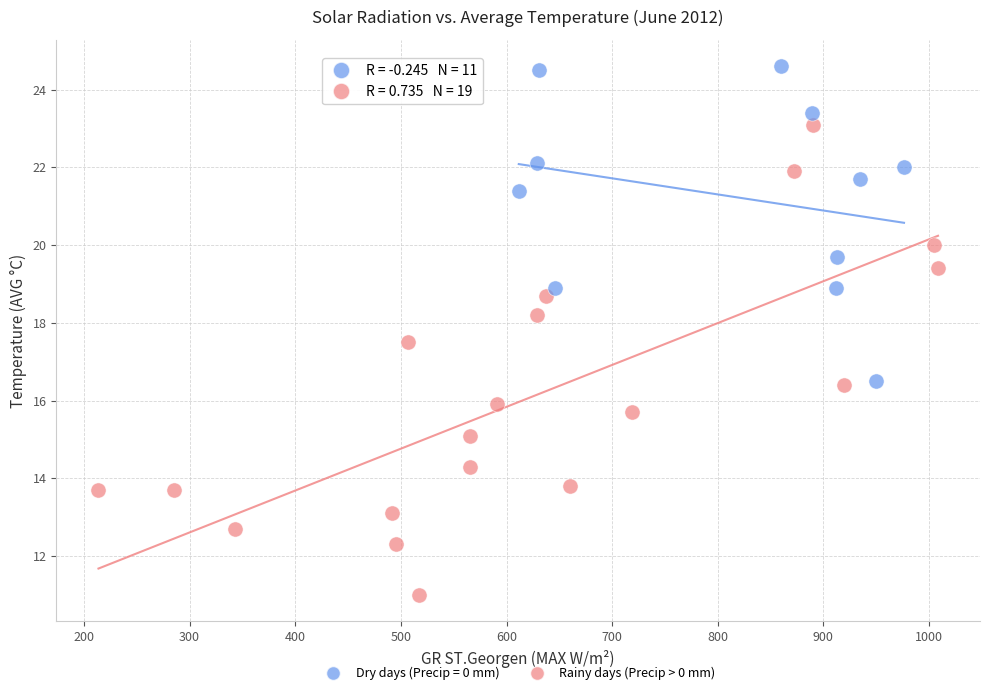

Which series reaches the maximum Y coordinate?

Dry days (Precip = 0 mm)